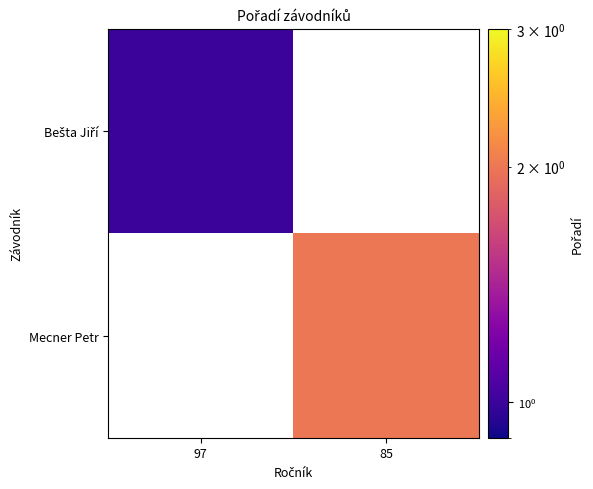

At how many categories does at least one series exceed 1?

1